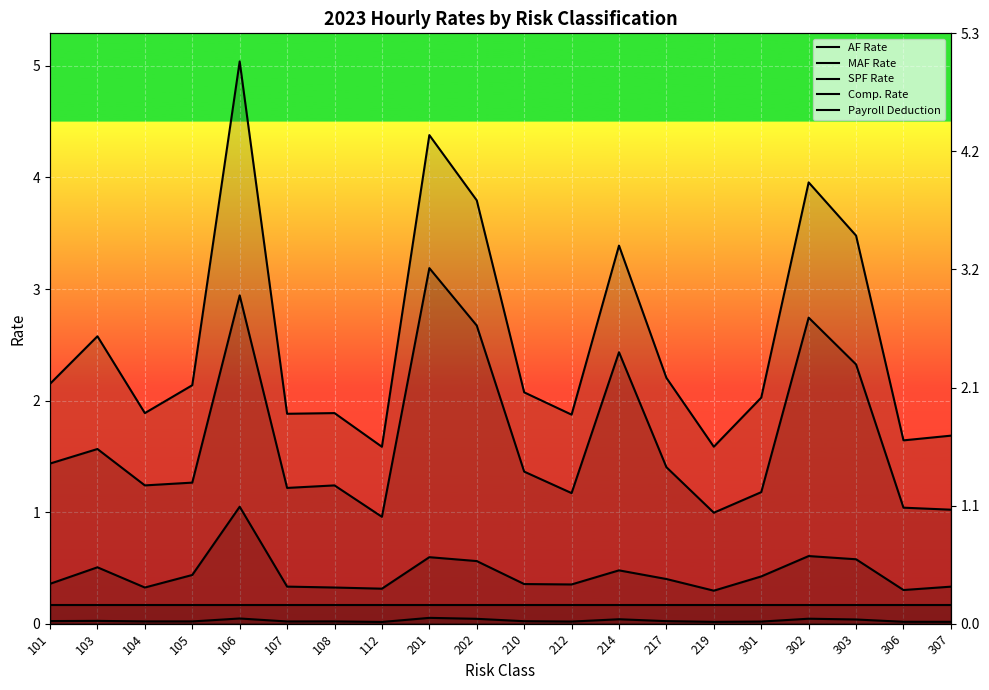

What is the minimum value for AF Rate?

1.0